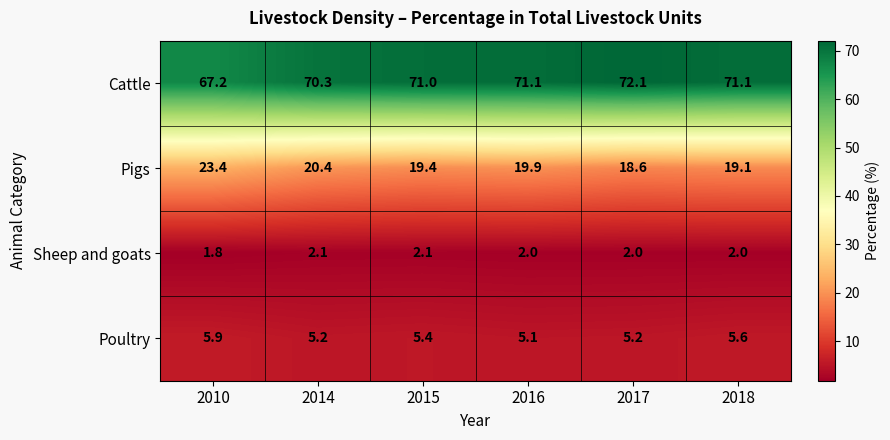

Is it true that Sheep and goats equals 0.6 at 2010?

False